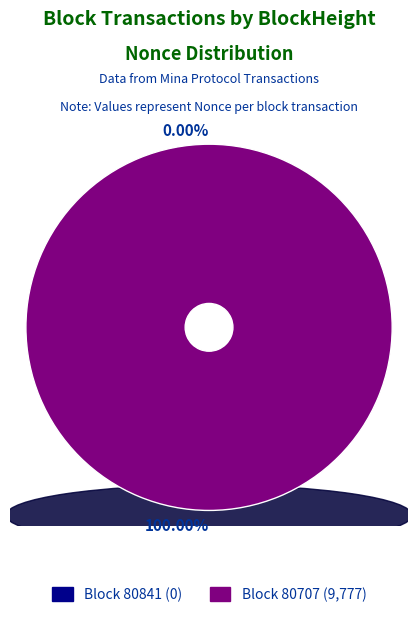

Is it true that 80707 is 93% of the pie?

False